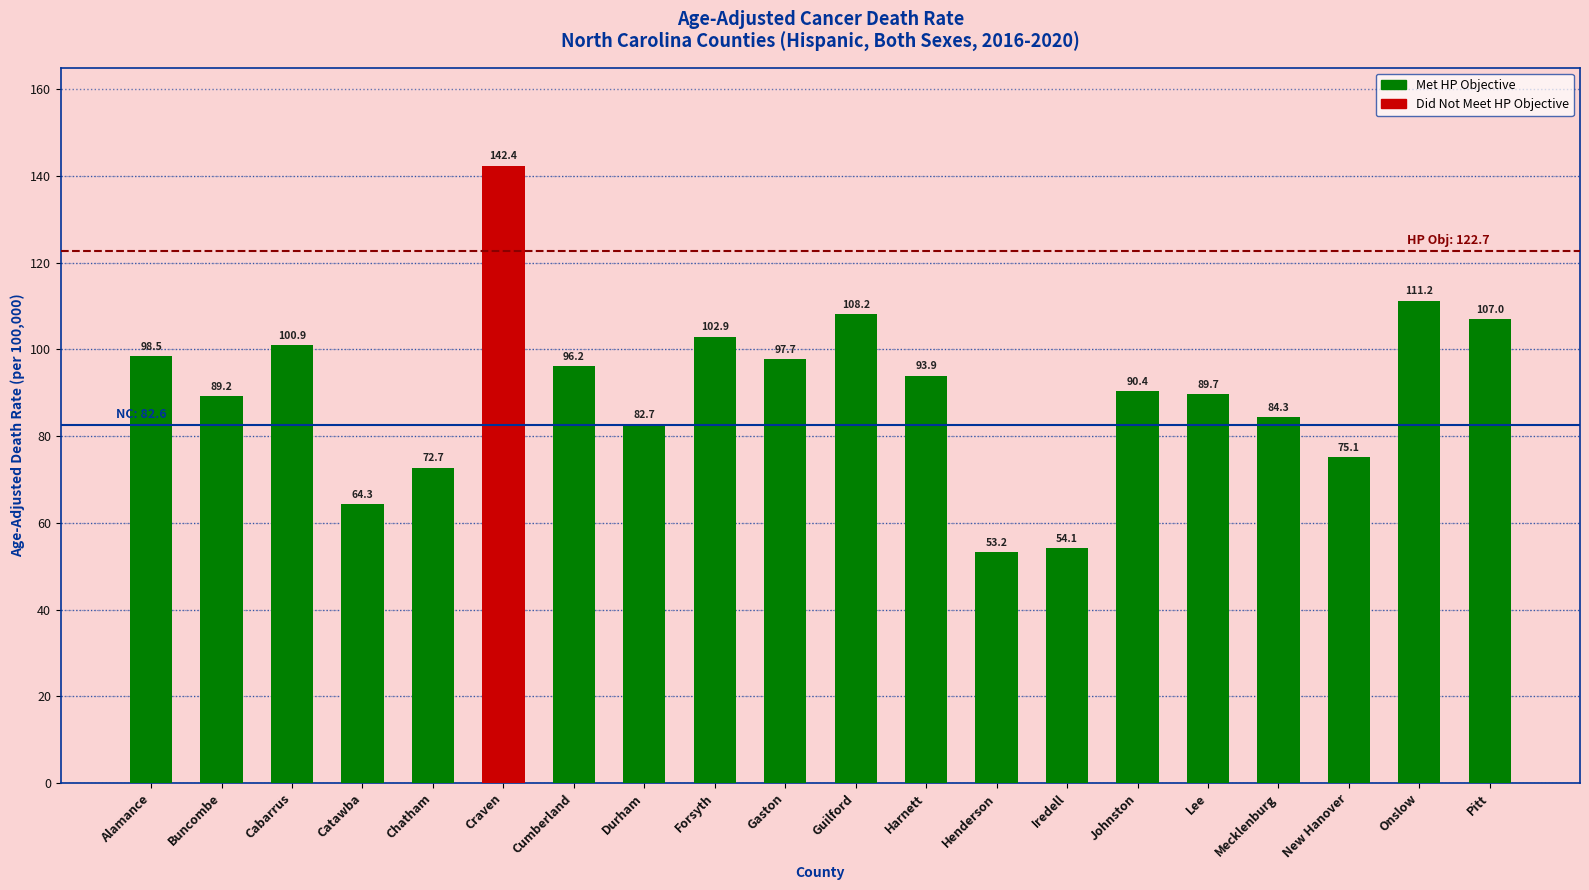

Approximately how many times larger is the value at Craven compared to Pitt?

1.3